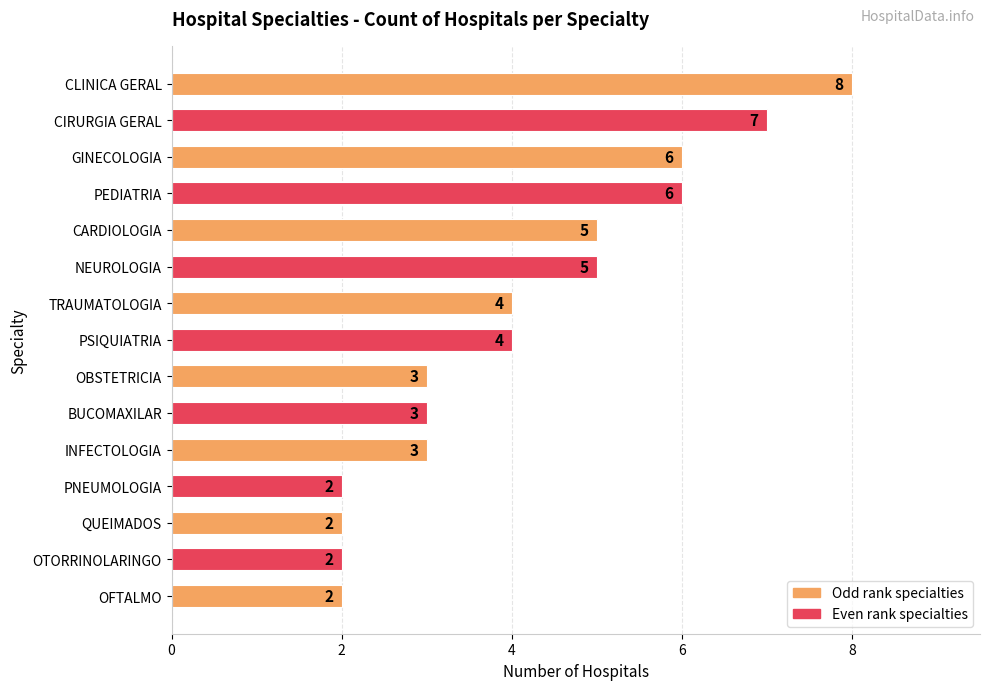

Between CLINICA GERAL and GINECOLOGIA, which is larger?

CLINICA GERAL